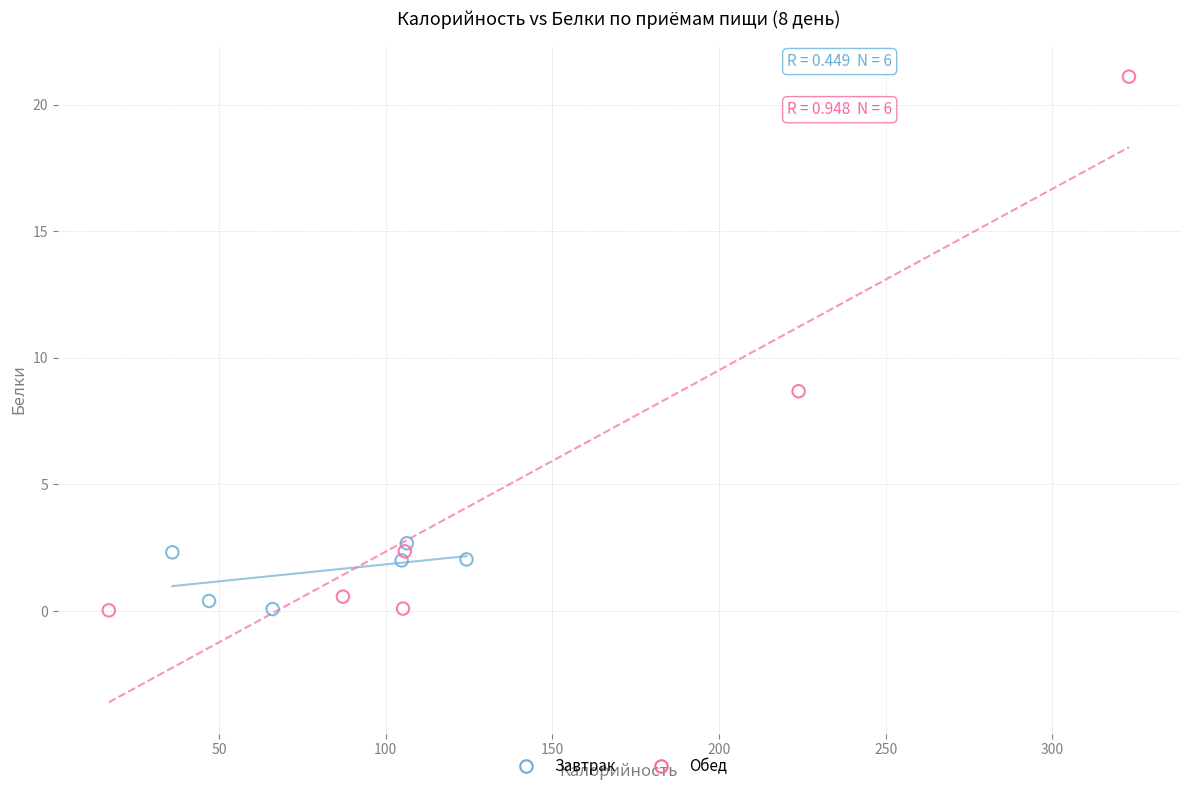

Which series contains the highest Y value?

Обед